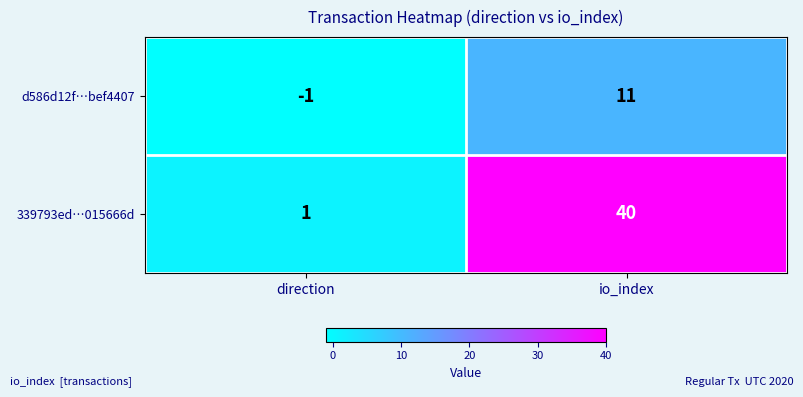

True or false: d586d12f…bef4407 has a value of -1 at direction.

True